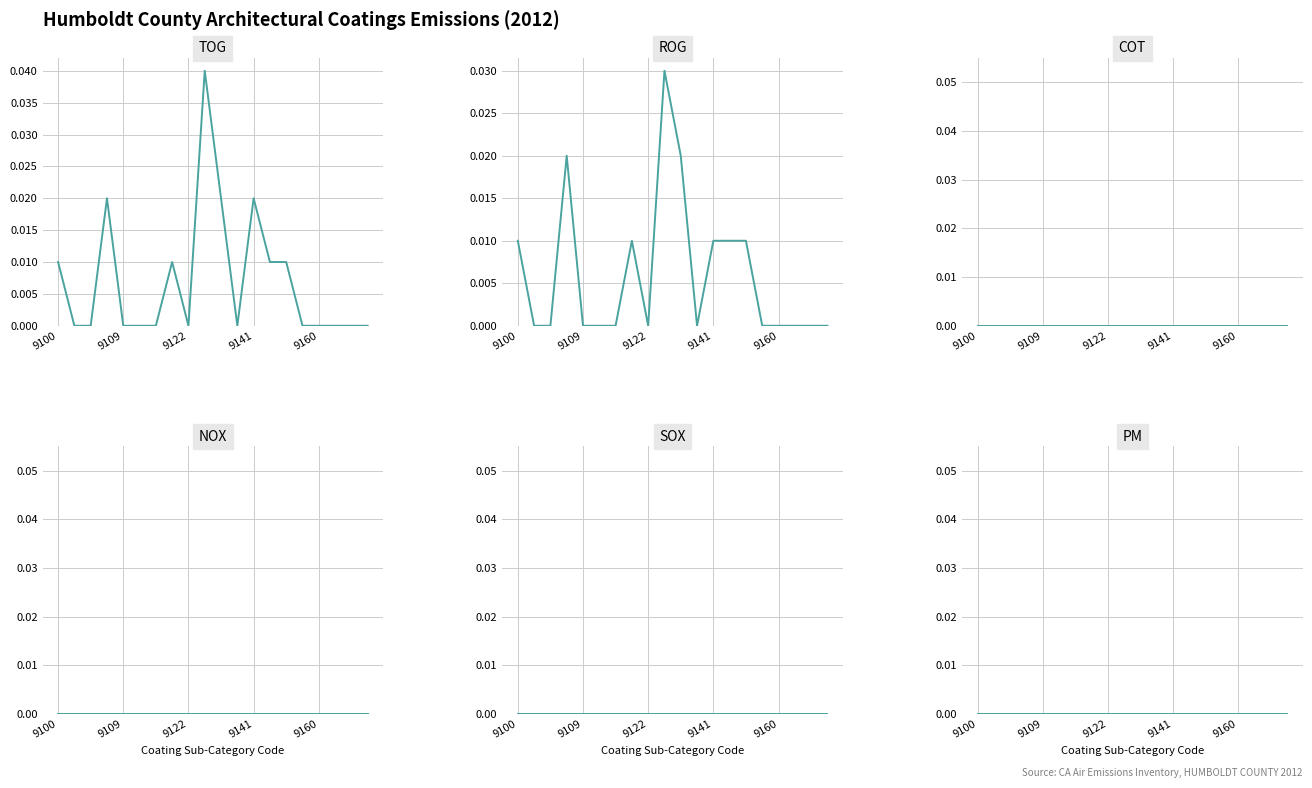

Where is COT nearest to the value 0?

9100